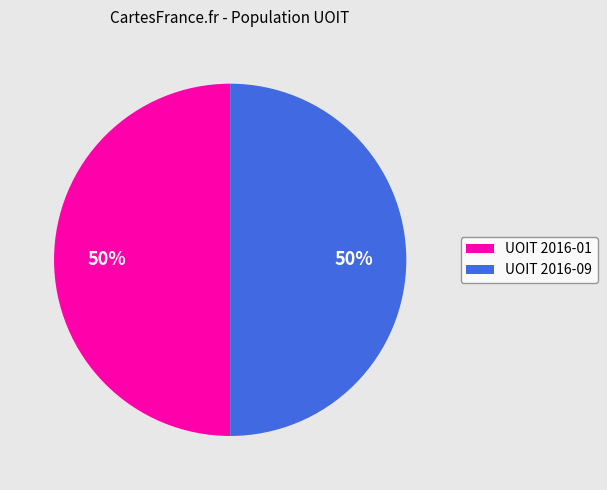

Do UOIT 2016-09 and UOIT 2016-01 together represent more than half of the pie?

Yes